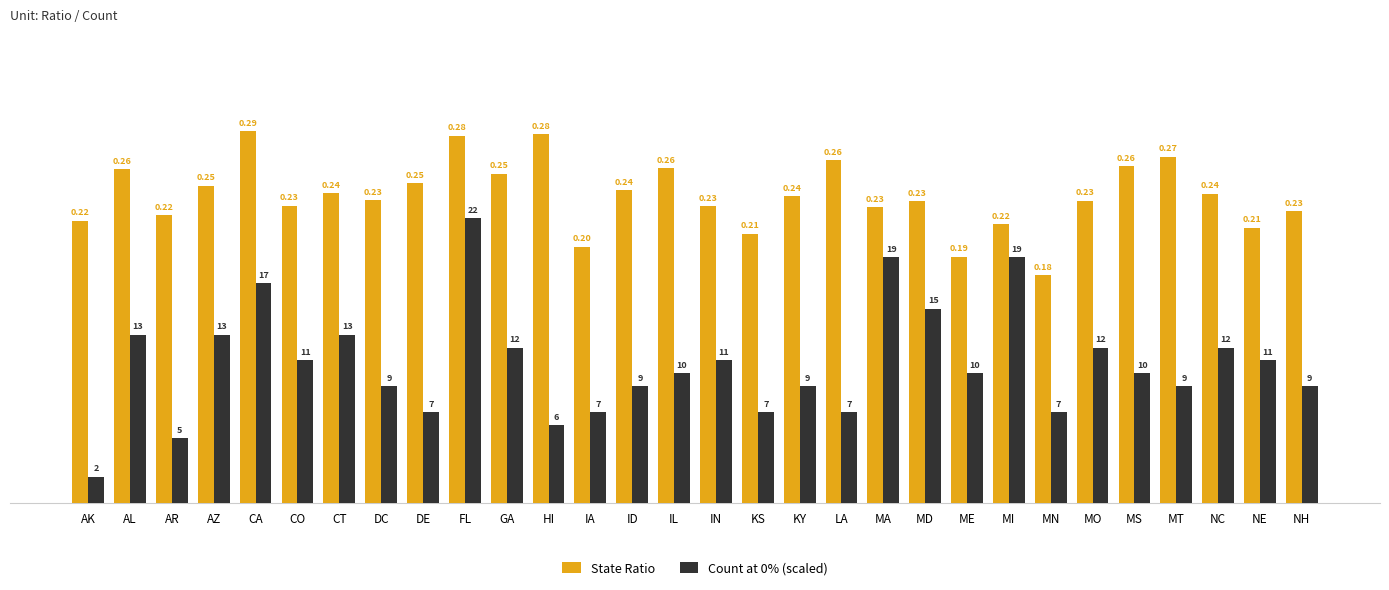

Which series has the largest total across all categories?

State Ratio